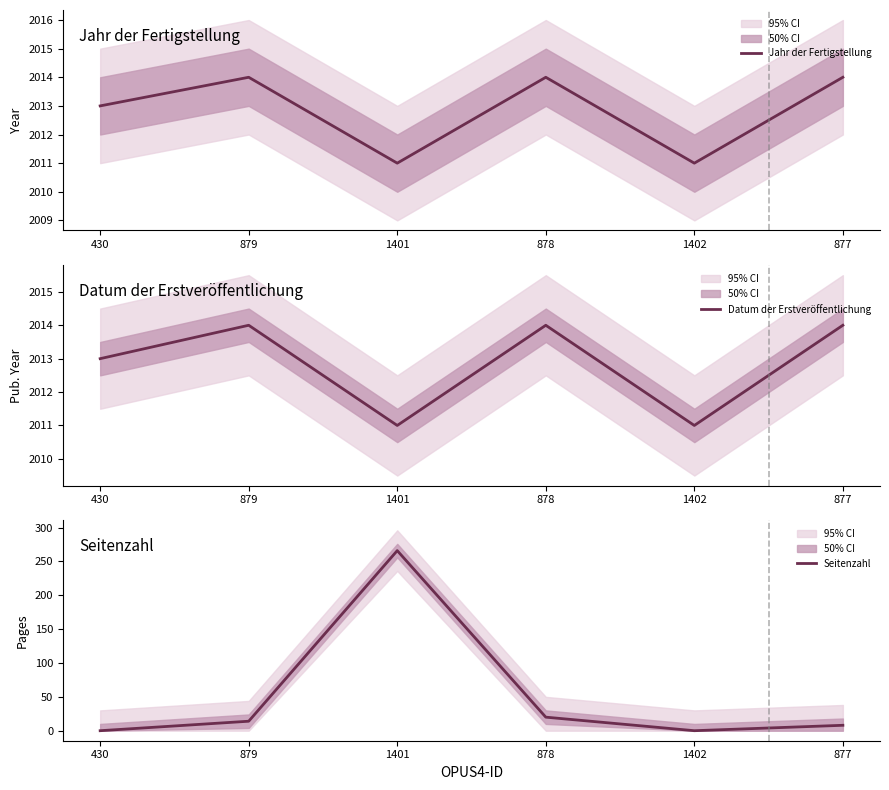

Which category has the lowest value in the Seitenzahl series?

430